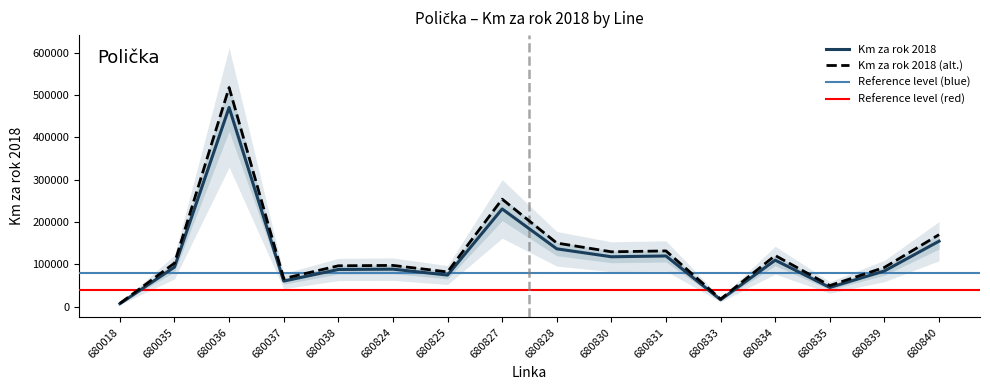

What is the greatest value displayed?

470310